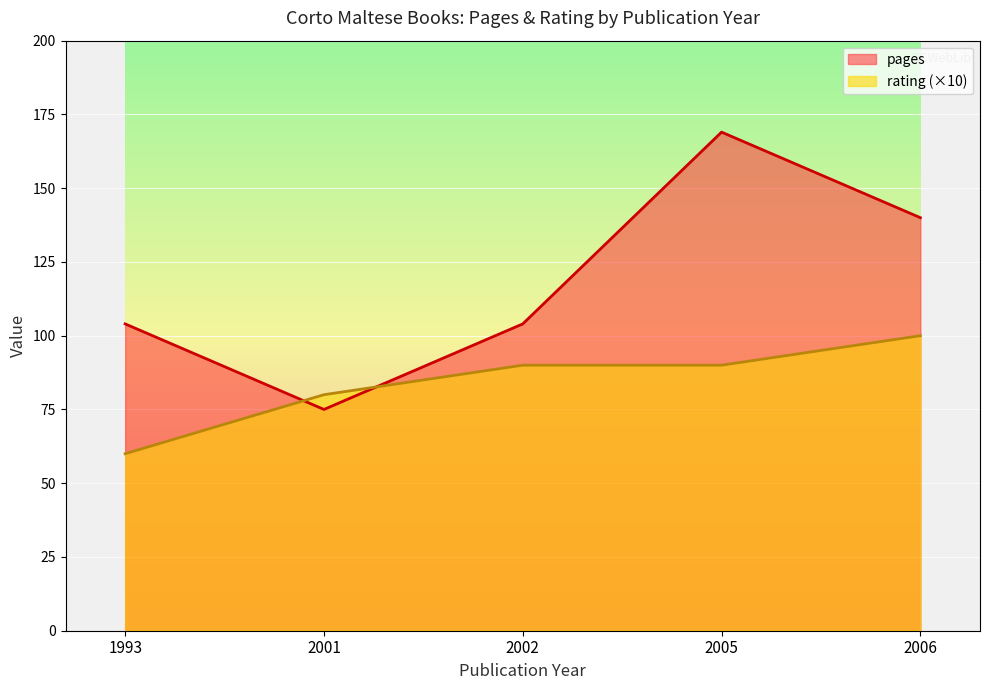

What is the lowest value of the pages series?

75